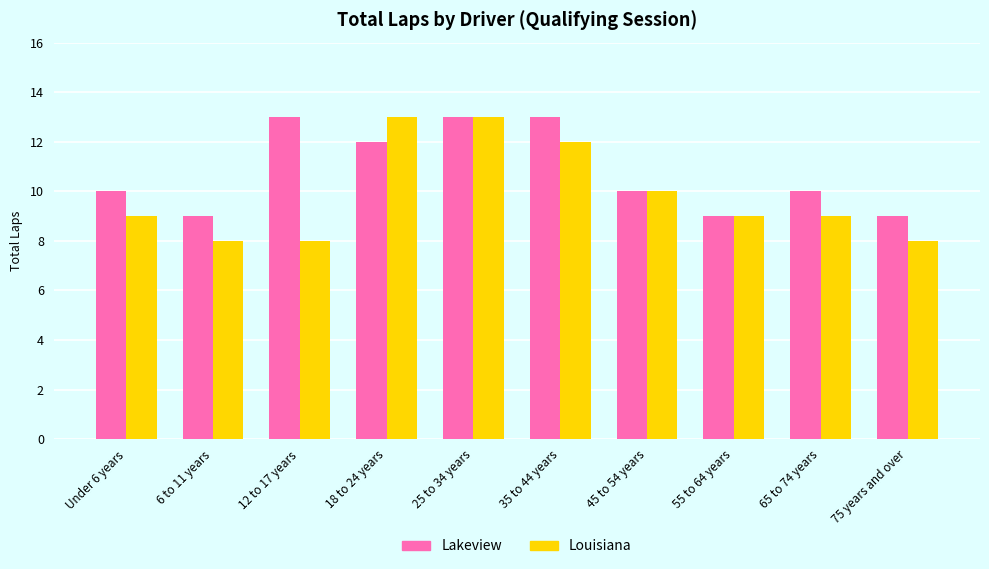

What is the label of the 4th bar from the right?

45 to 54 years